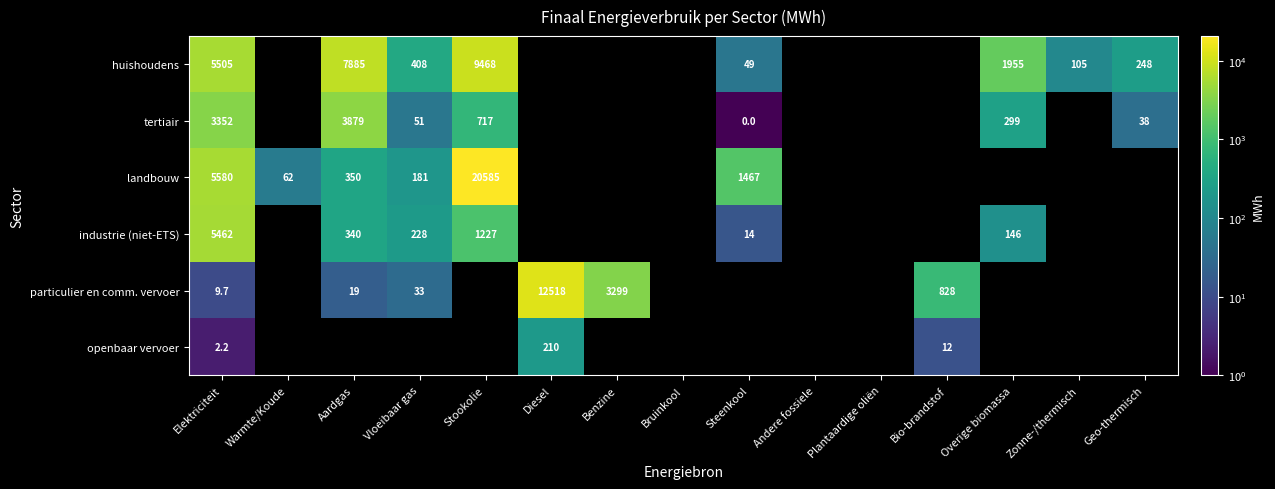

Which label corresponds to the smallest value in the chart?

Steenkool